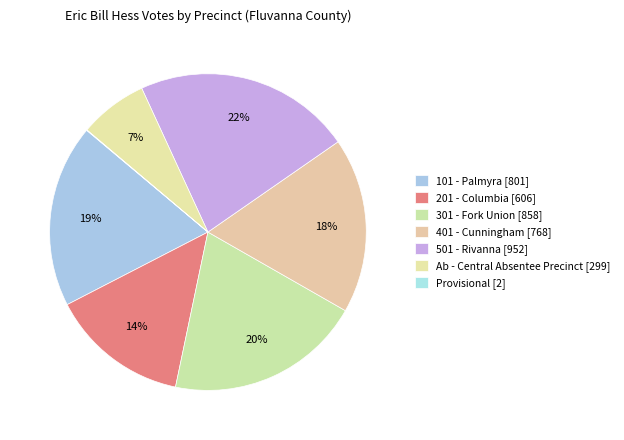

The 201 - Columbia slice represents 14% of the pie. True or false?

True